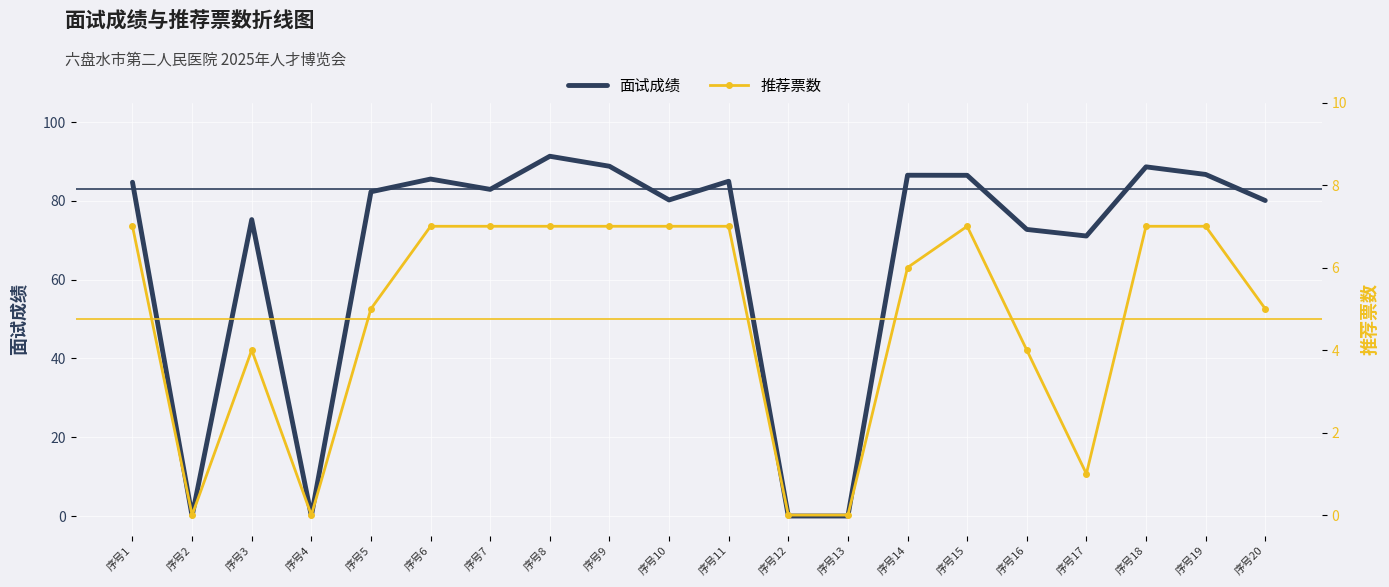

Rank the series by their maximum value, from lowest to highest.

推荐票数, 面试成绩